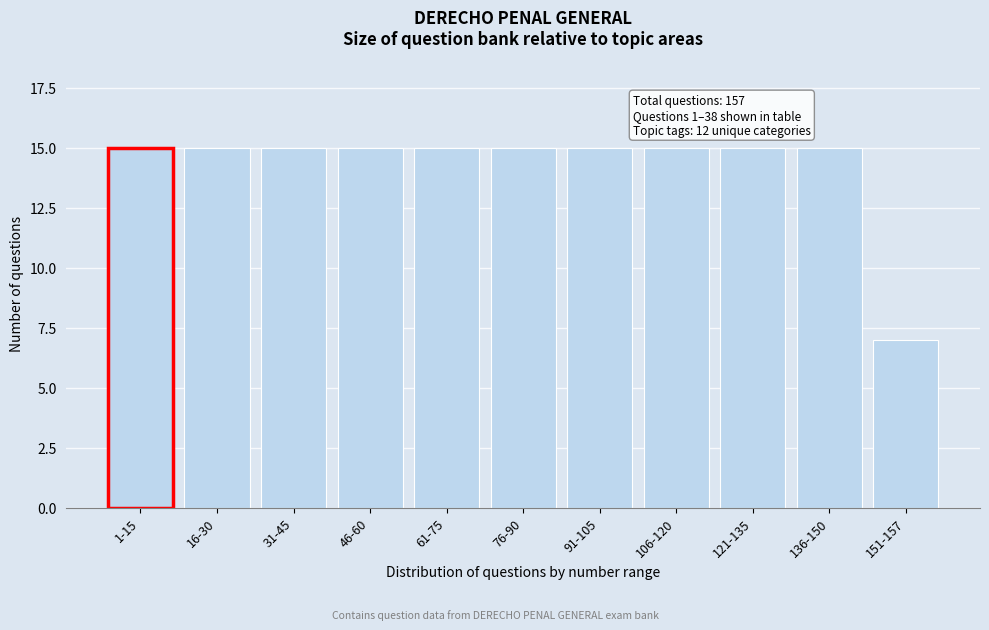

Reading left to right, extract all data points from this chart.

1-15=15	16-30=15	31-45=15	46-60=15	61-75=15	76-90=15	91-105=15	106-120=15	121-135=15	136-150=15	151-157=7